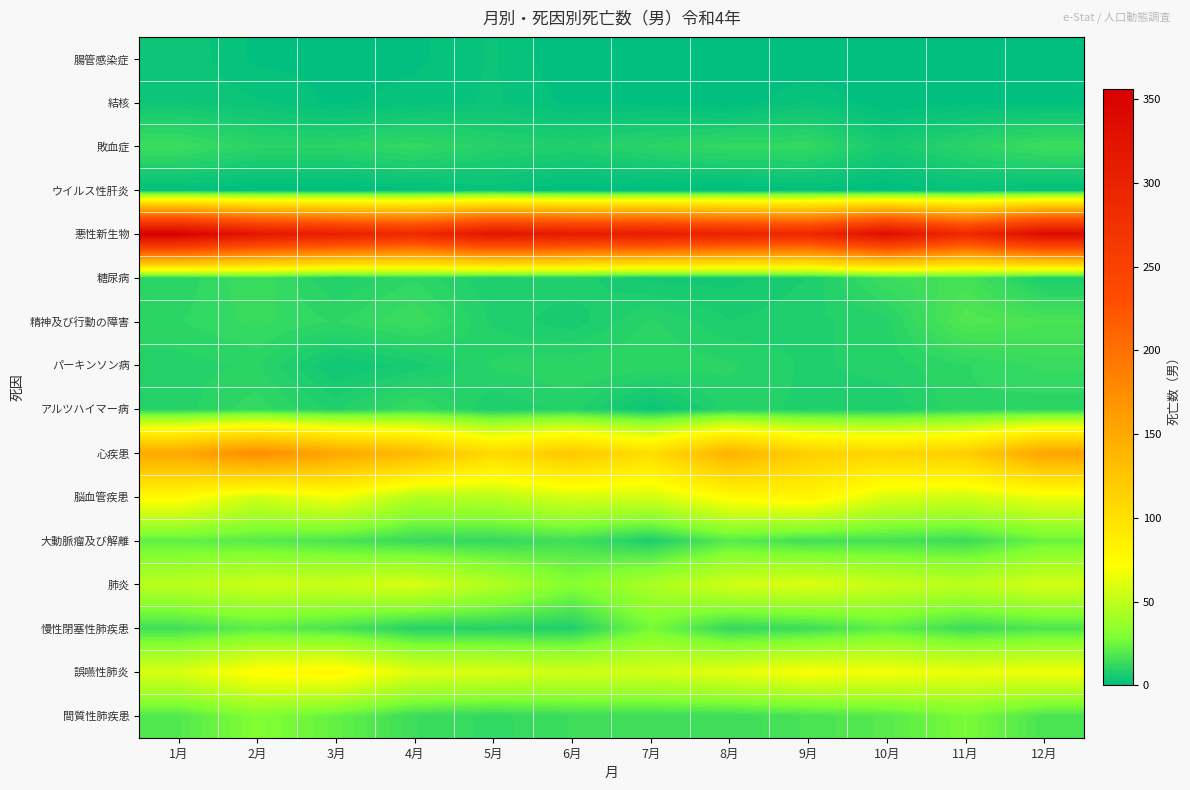

How many series are shown in this chart?

16